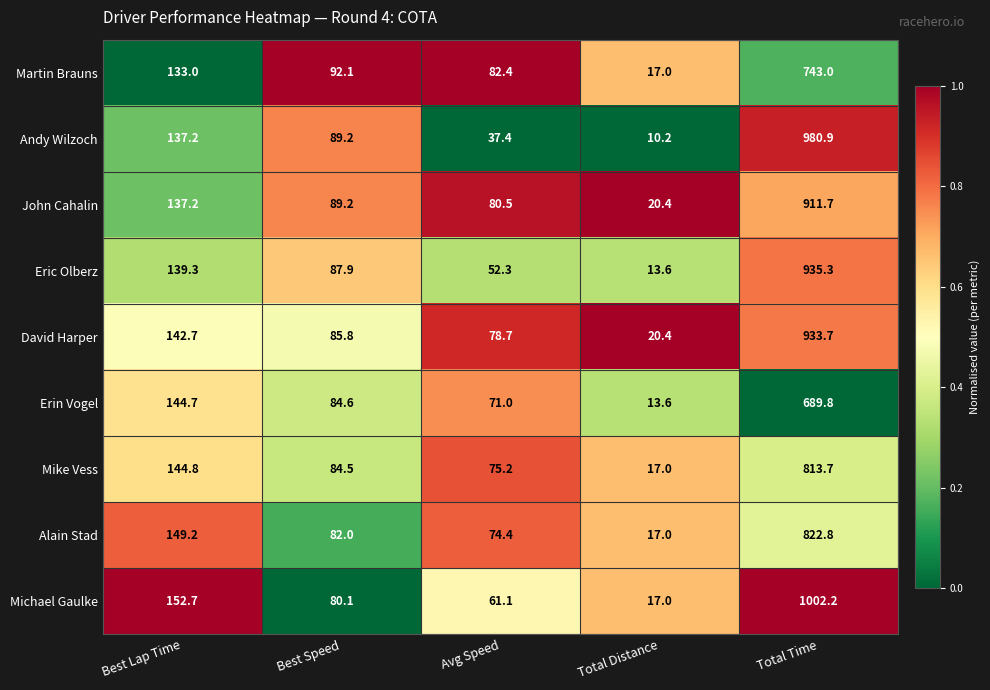

At which category is the sum across all series the highest?

Total Time